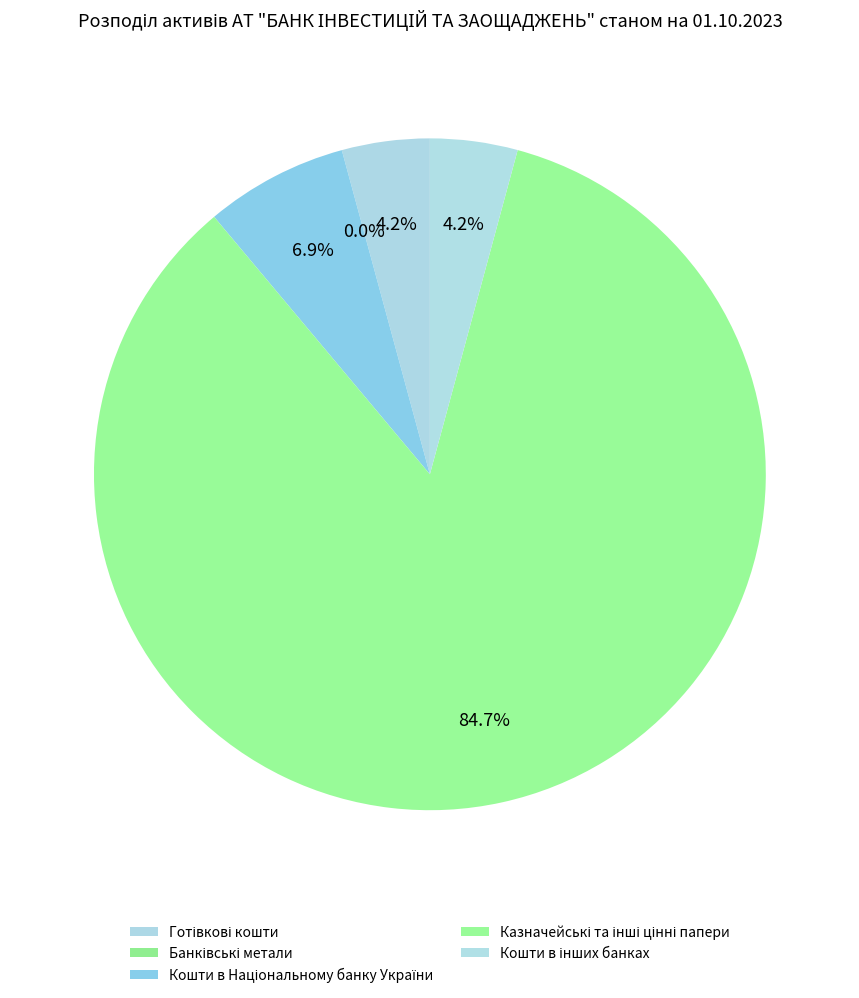

Is it true that Готівкові кошти is 4% of the pie?

True